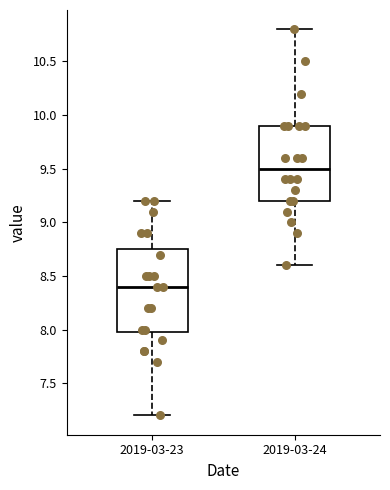

Reading left to right, read every box against the y-axis: the position of its median line, the range the box covers, and the ends of its whiskers. The values are not printed on the chart, so give them approximately, as read against the axis.

2019-03-23: median 8.40, box 8.00 to 8.75, whiskers 7.20 to 9.20
2019-03-24: median 9.50, box 9.20 to 9.90, whiskers 8.60 to 10.80